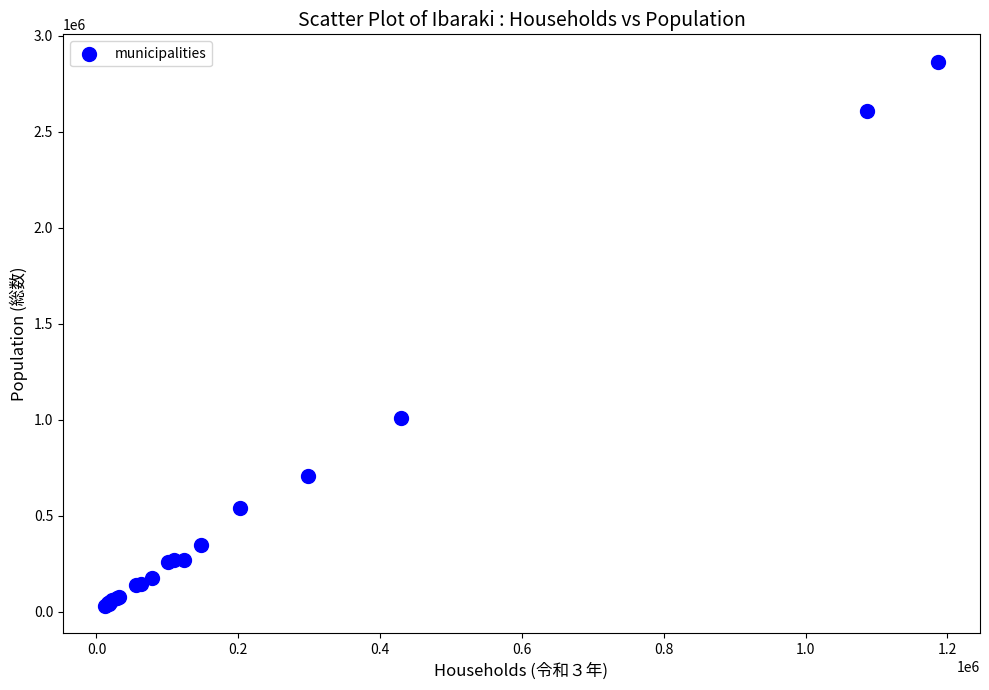

What Y value in the scatter plot is closest to 1446491?

1007725